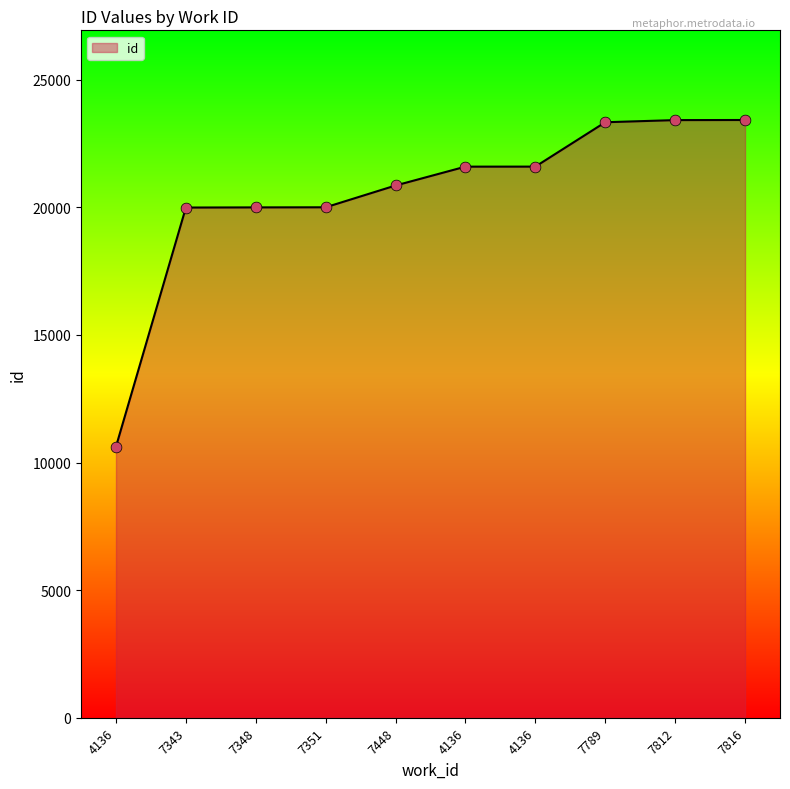

Approximately how many times larger is the value at 4136 compared to 7351?

1.1